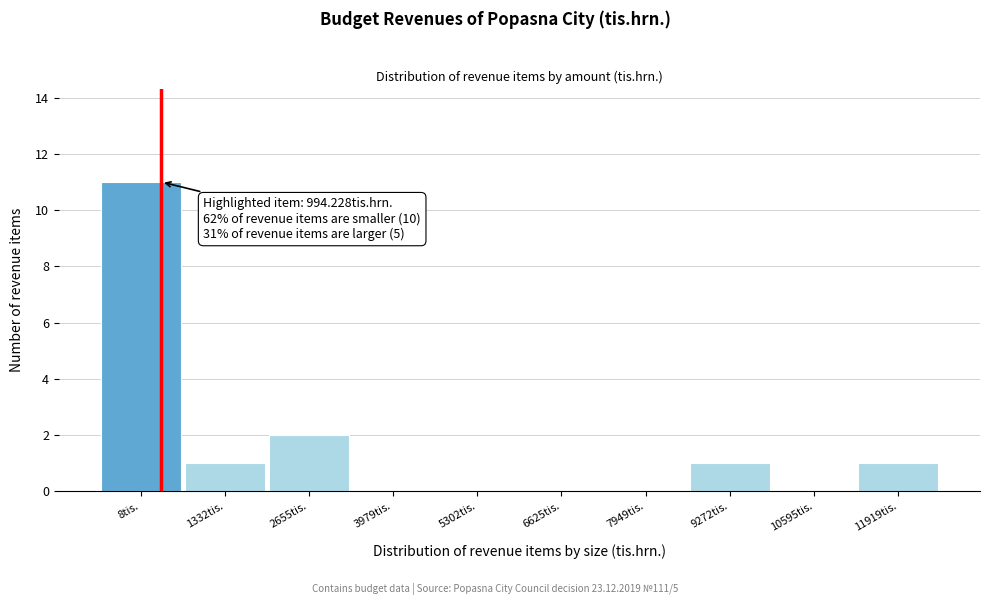

Reading left to right, extract all data points from this chart.

8tis.=11	1332tis.=1	2655tis.=2	3979tis.=0	5302tis.=0	6625tis.=0	7949tis.=0	9272tis.=1	10595tis.=0	11919tis.=1